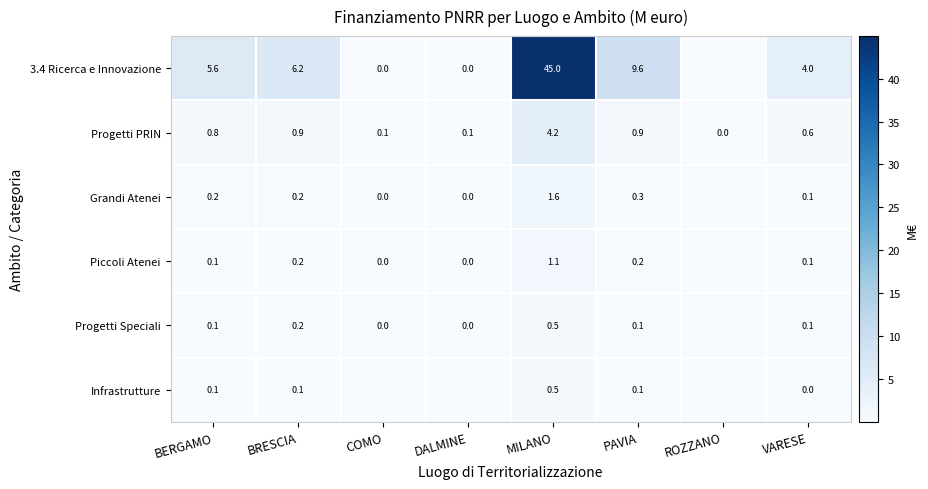

At how many categories does at least one series exceed 35?

1